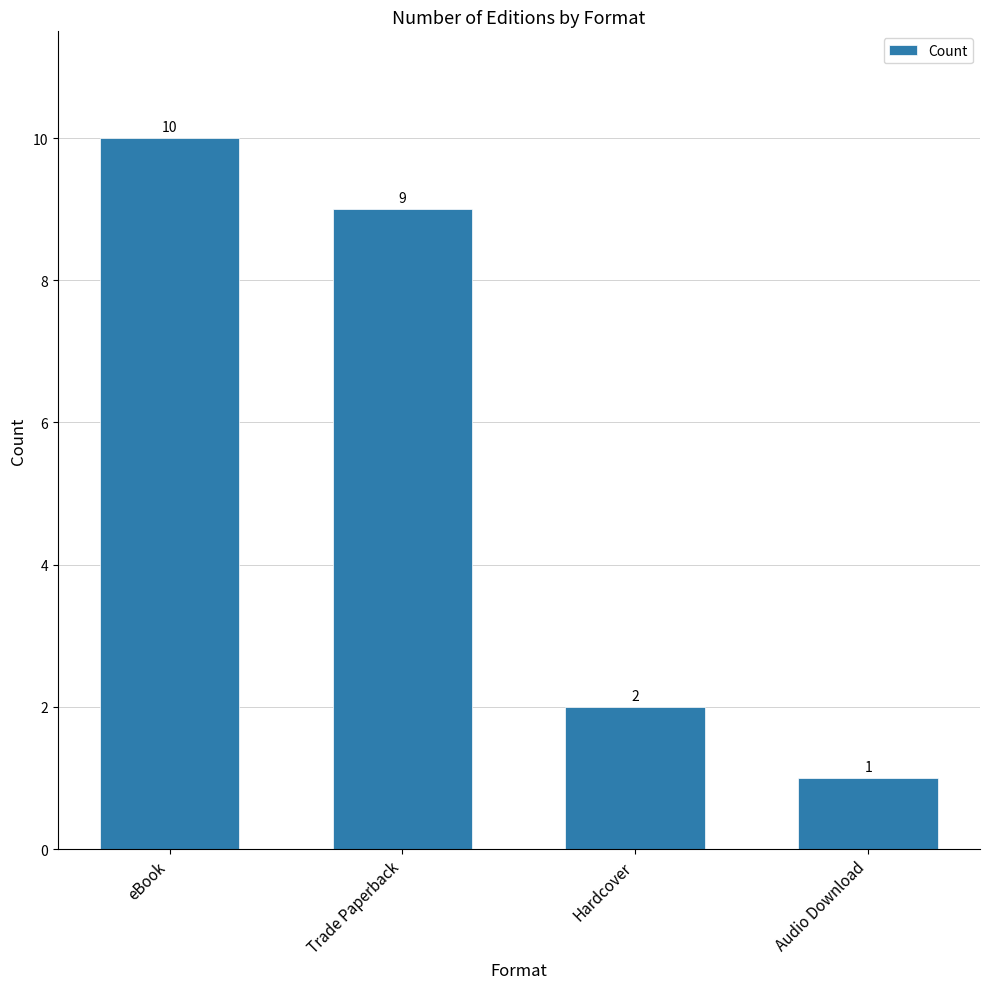

How many bars are there in total?

4